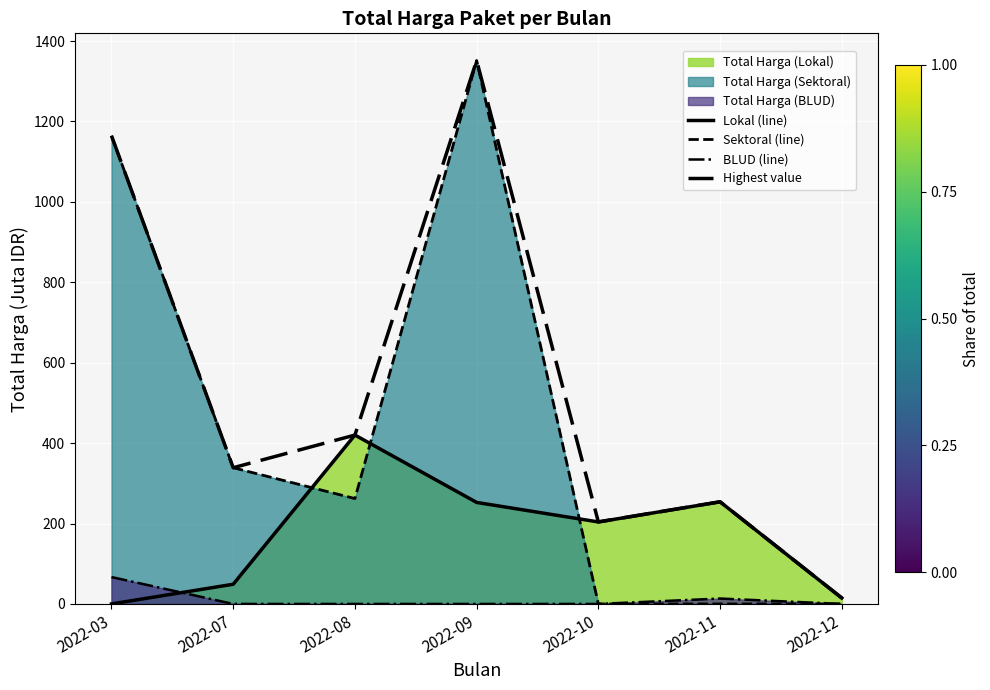

What is the difference between the Highest value values at 2022-08 and 2022-10?

216.1